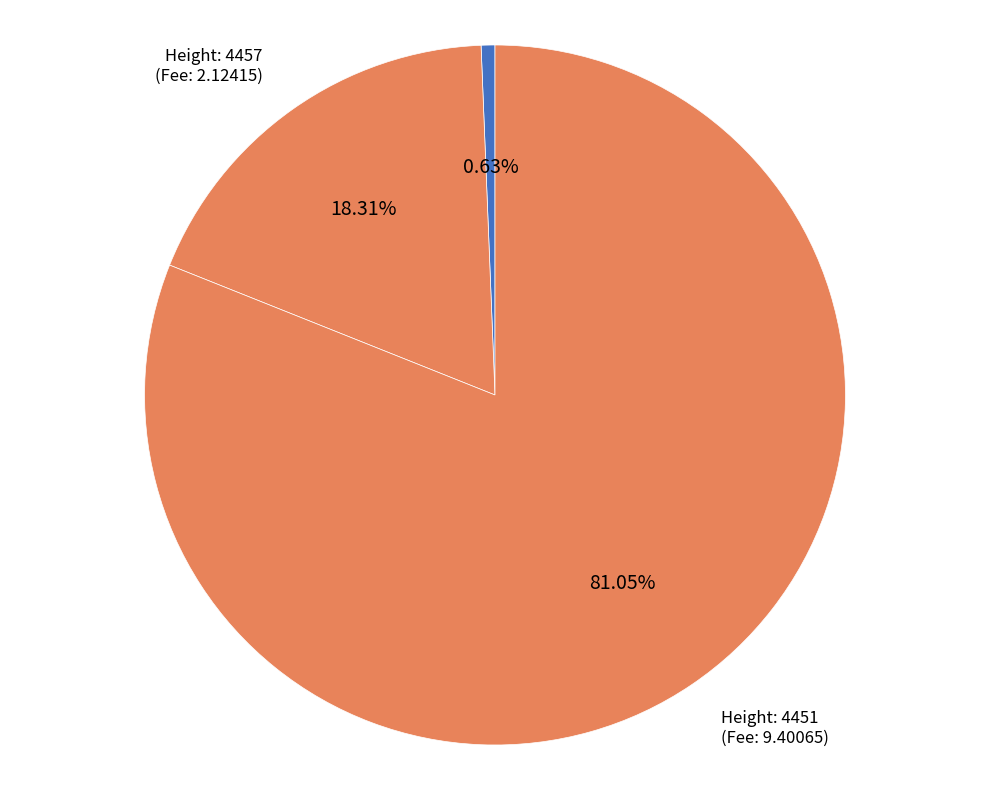

How many segments does this pie chart have?

3